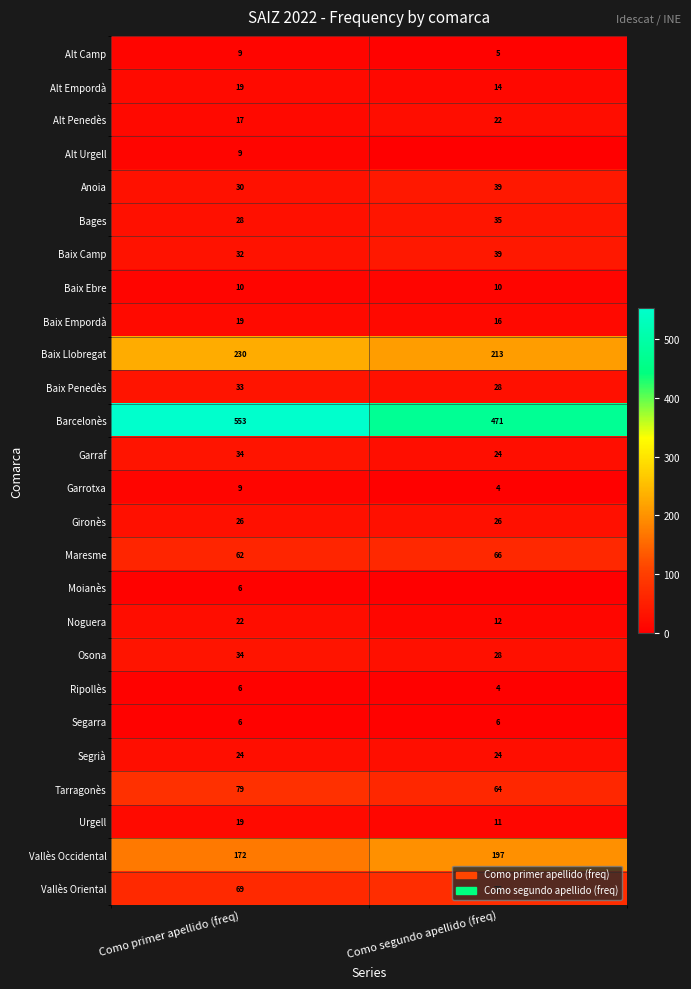

At how many categories does at least one series exceed 530?

1